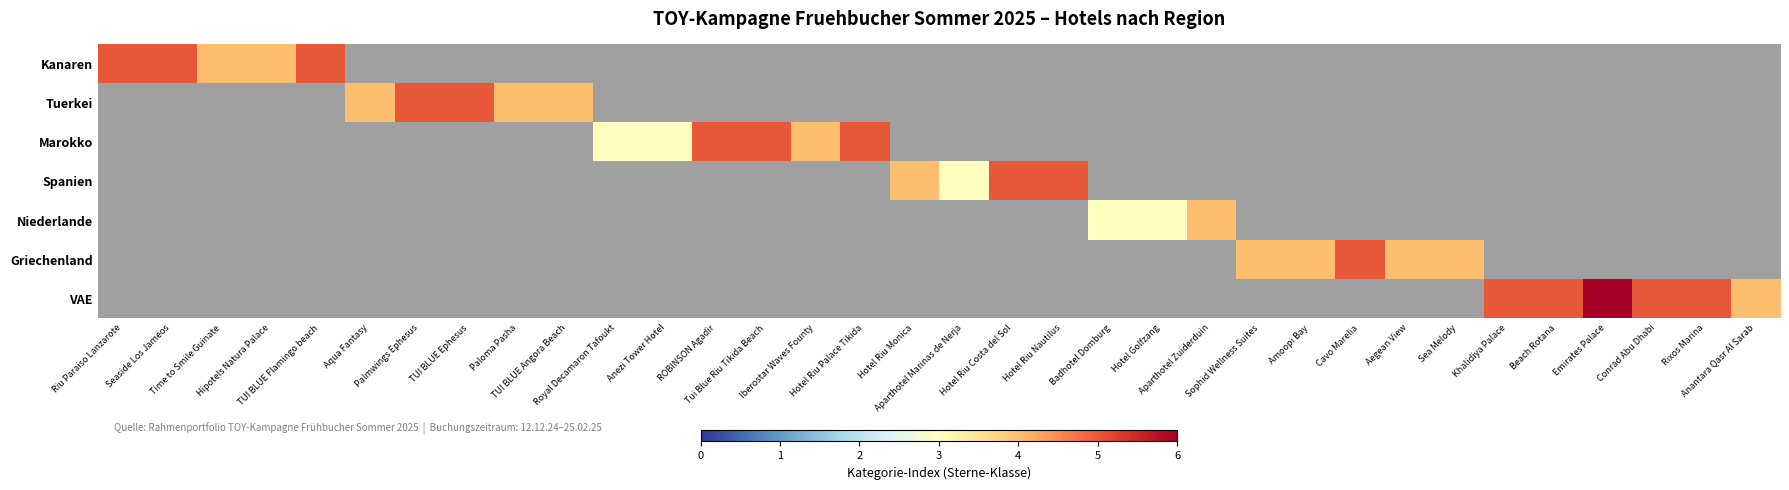

What is the total value across all series at Aegean View?

4